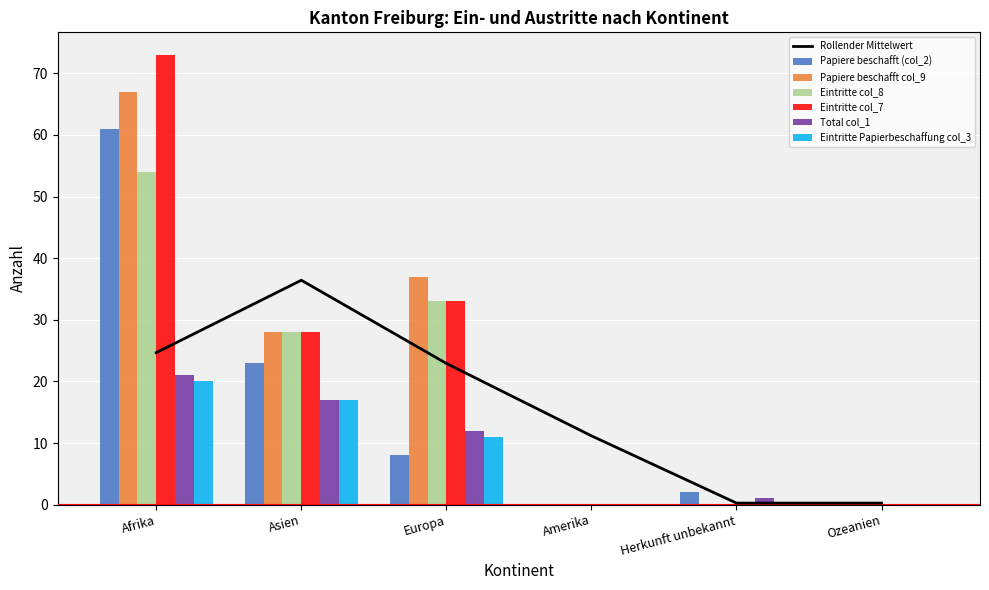

Reading left to right, extract all data points from this chart.

Papiere beschafft (col_2): 61	23	8	0	2	0
Papiere beschafft col_9: 67	28	37	0	0	0
Eintritte col_8: 54	28	33	0	0	0
Eintritte col_7: 73	28	33	0	0	0
Total col_1: 21	17	12	0	1	0
Eintritte Papierbeschaffung col_3: 20	17	11	0	0	0